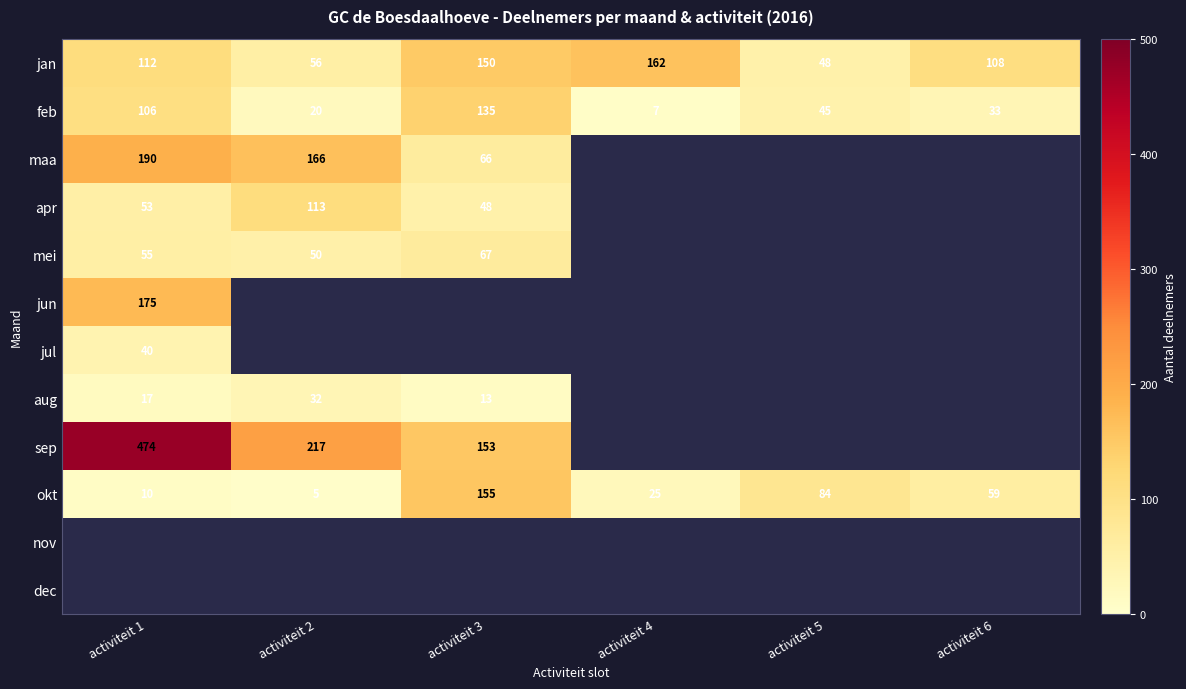

True or false: feb has a value of 7 at activiteit 4.

True